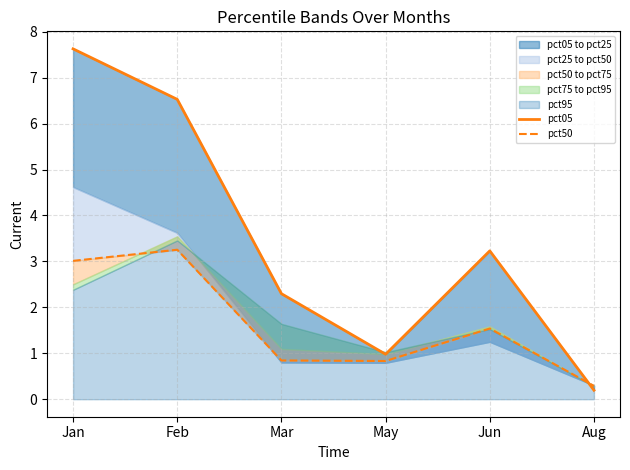

What is the difference between the pct50 values at Feb and Mar?

2.4